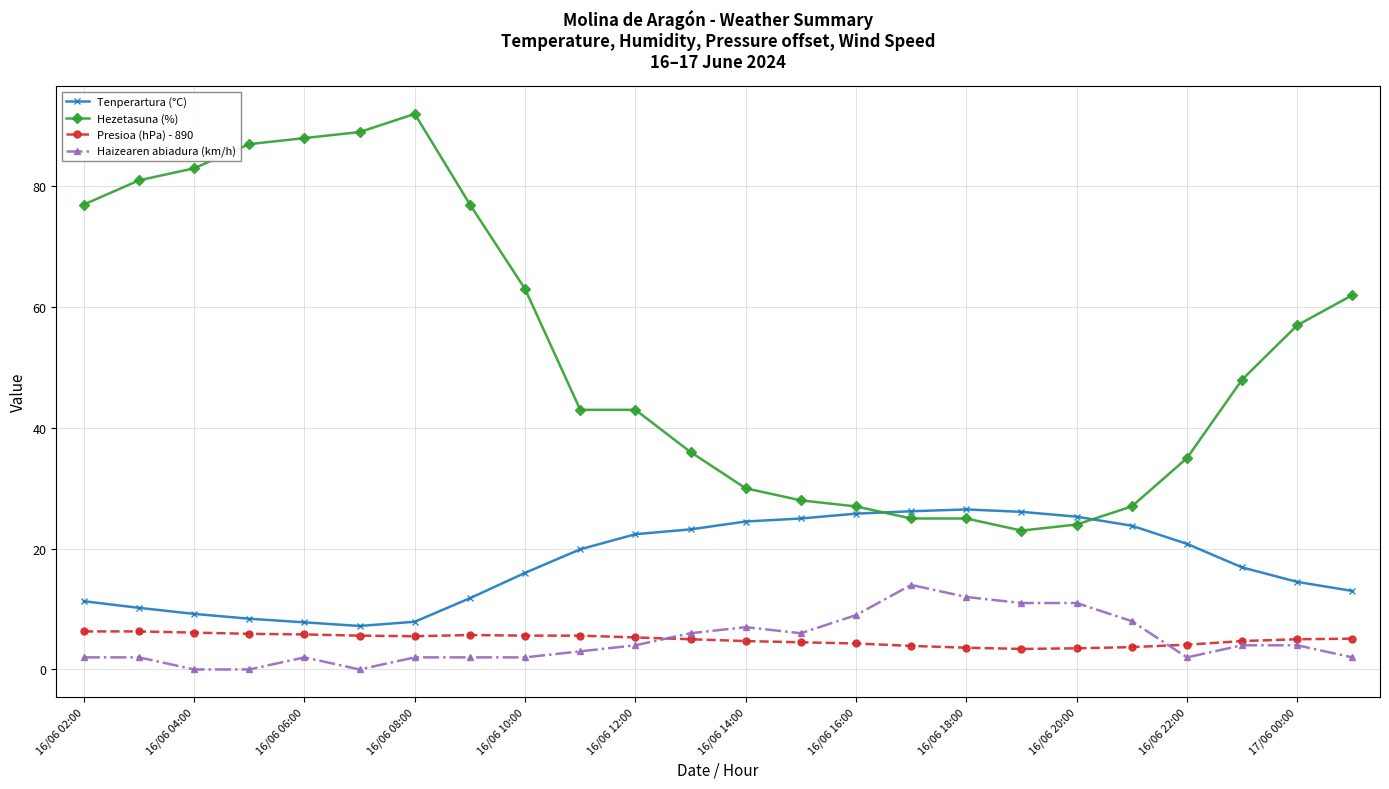

What is the value of the Hezetasuna (%) point at the 21st from the left?

35.0